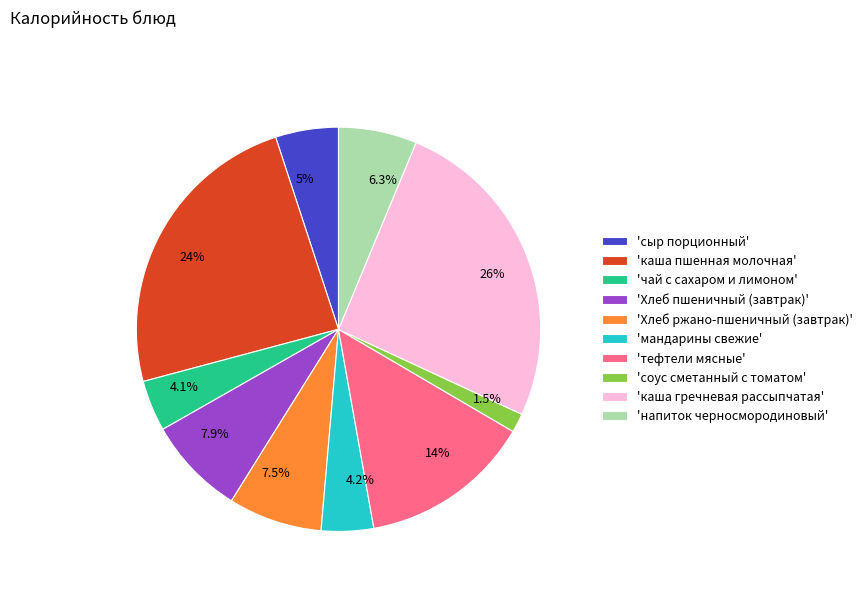

What is the ratio of the value at 24% to the value at 6.3%?

3.8